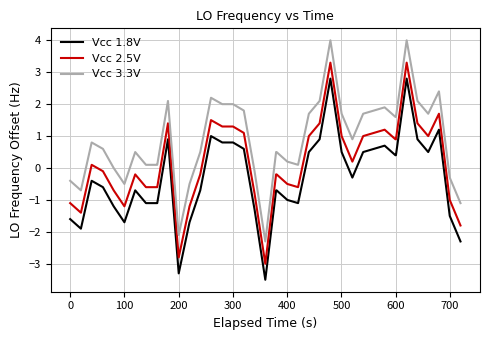

Count the number of categories in the chart.

40